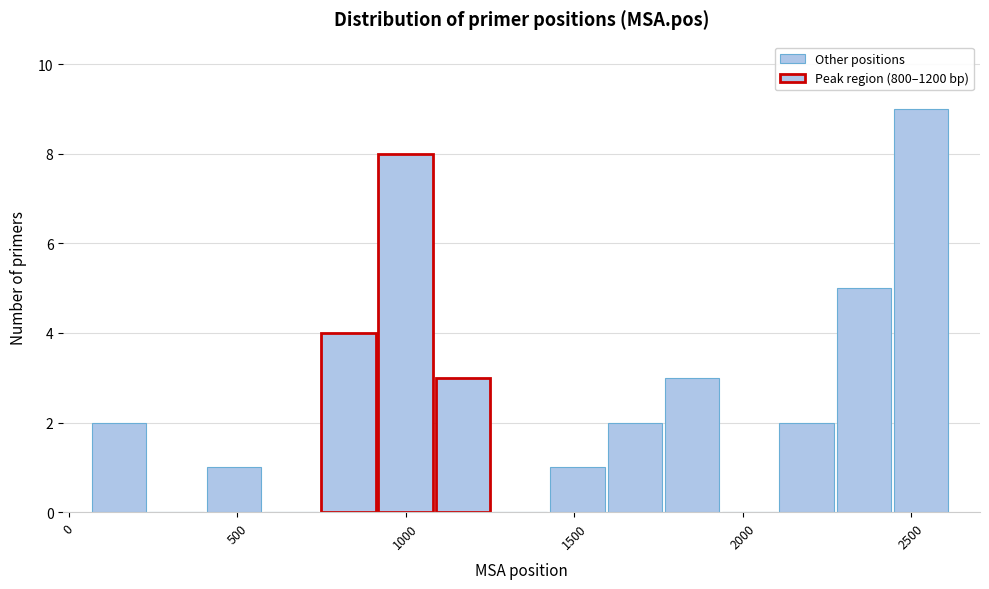

Around what value on the x-axis is the tallest bar? Give the approximate position of its centre, as read against the axis.

2550